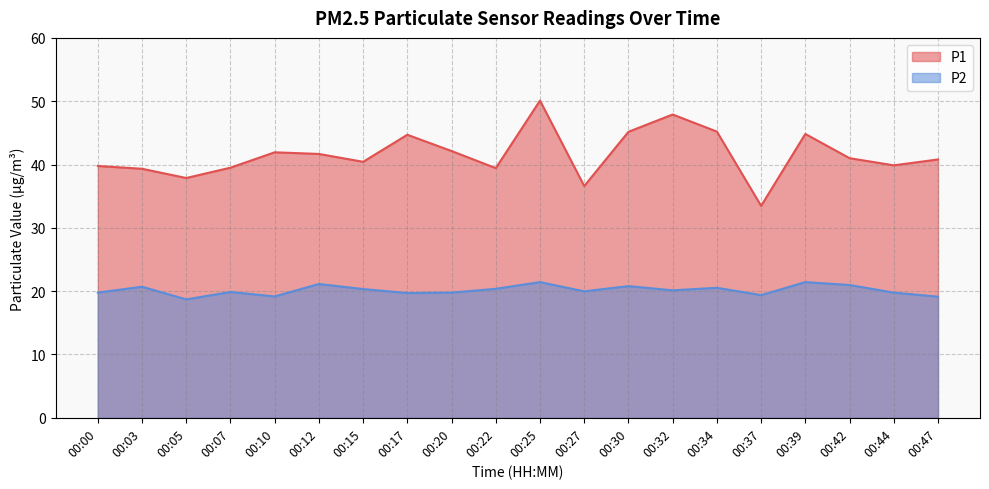

True or false: P2 has a value of 26.5 at 00:07.

False